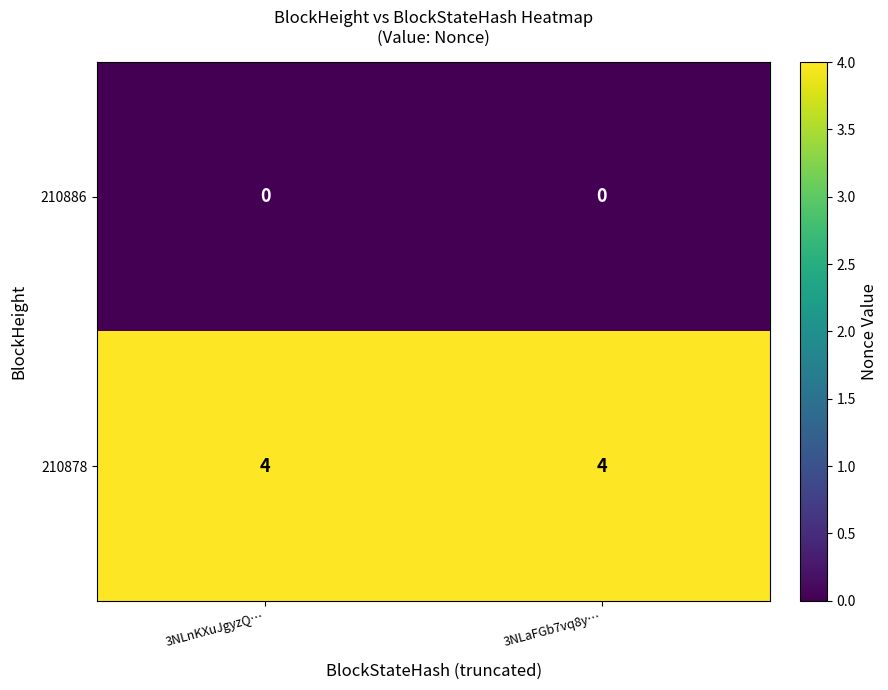

What is the difference between the highest and lowest values at 3NLaFGb7vq8y…?

4